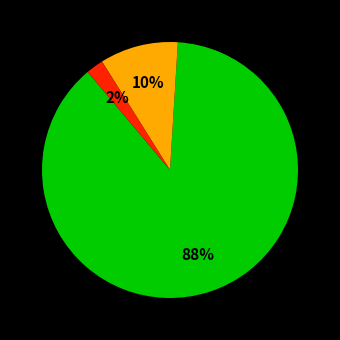

Is there any slice that represents more than half of the pie?

Yes